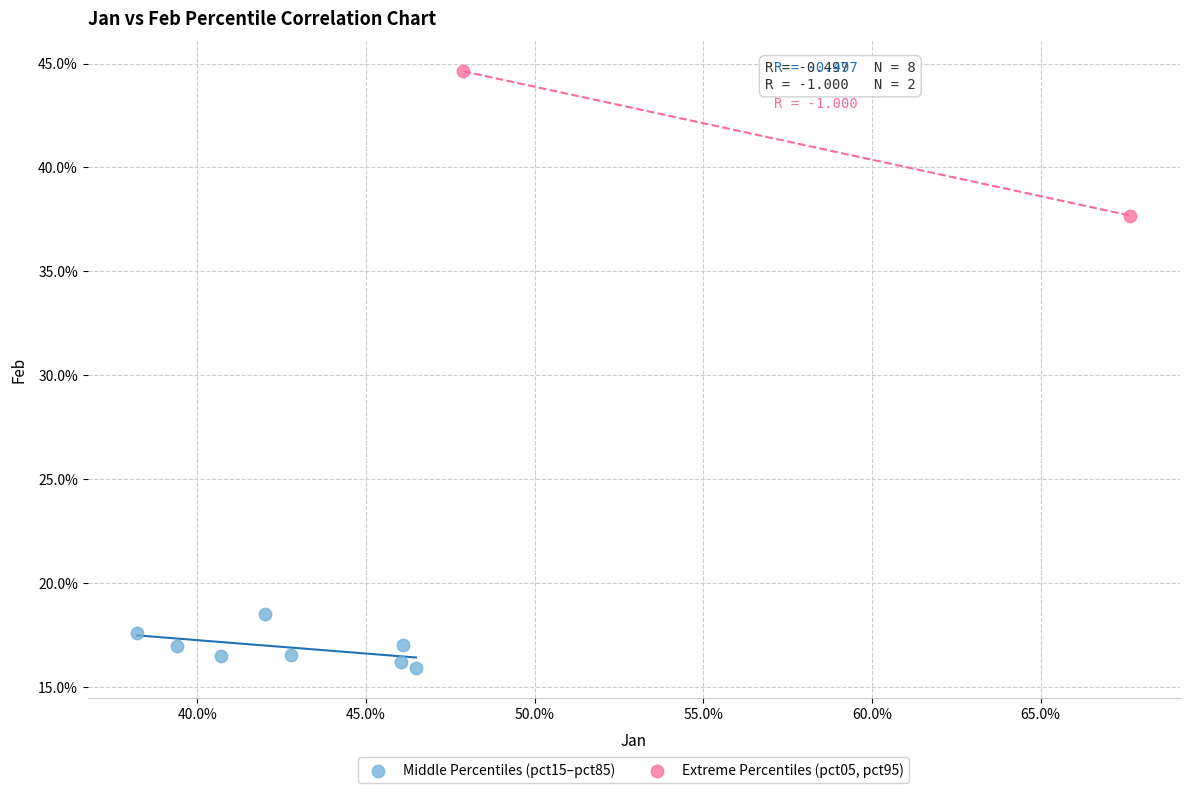

Which series reaches the maximum Y coordinate?

Extreme Percentiles (pct05, pct95)